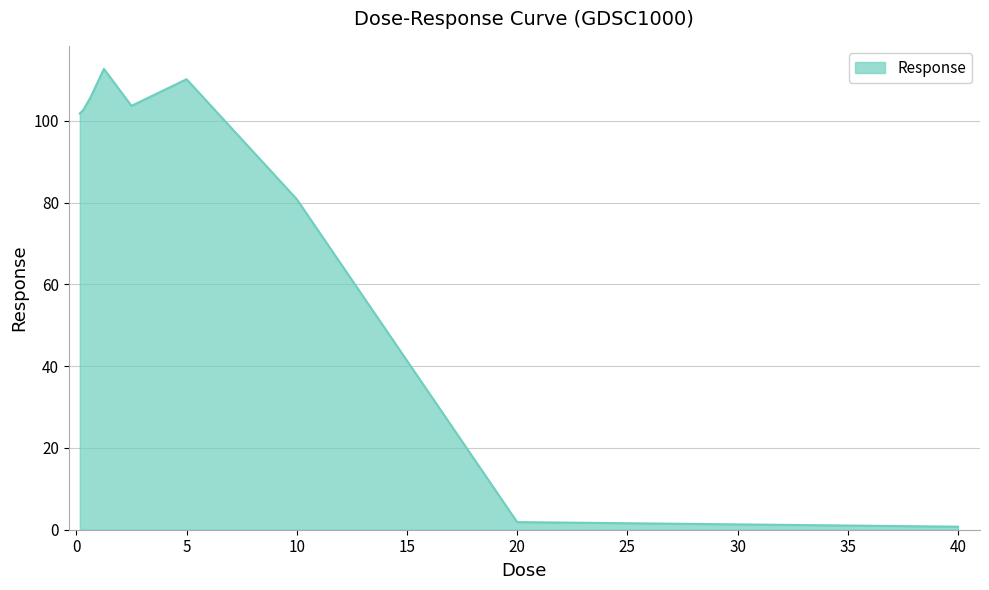

What is the maximum value shown in the chart?

112.7